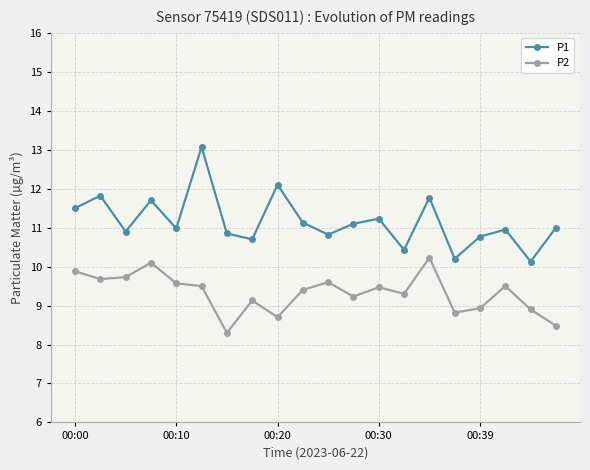

What is the lowest value of the P2 series?

8.3